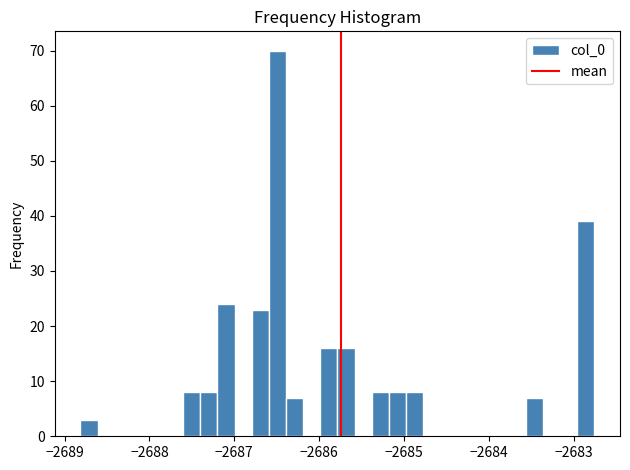

Read against the x-axis, roughly where is the centre of the tallest bar?

-2686.5